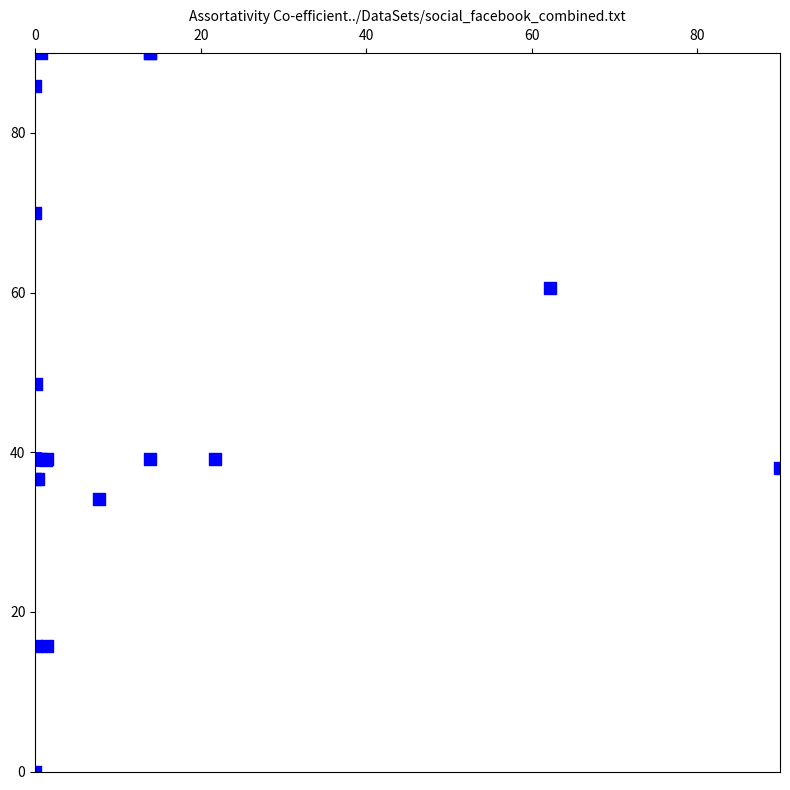

What Y value in the scatter plot is closest to 45?

48.6